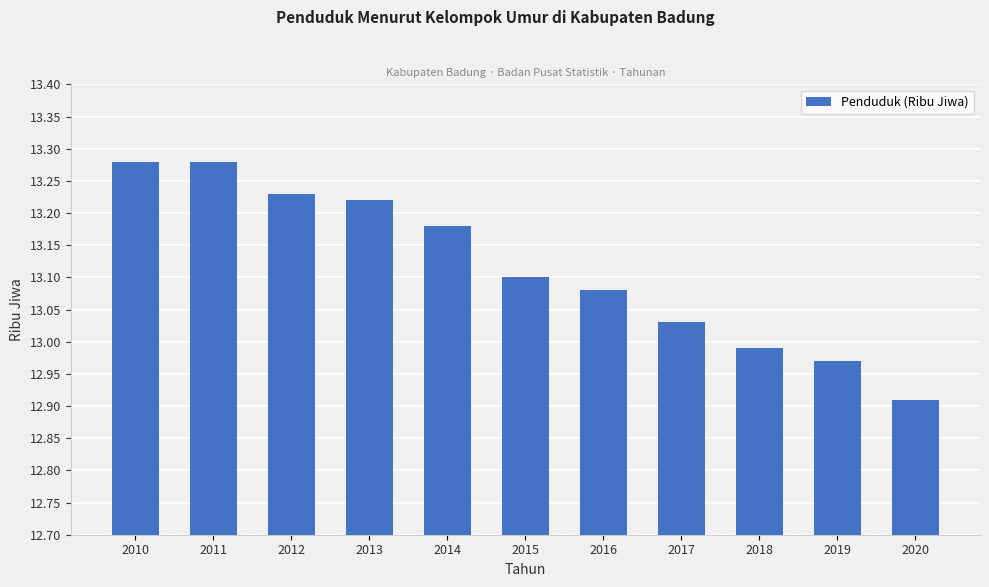

How many bars are there in total?

11